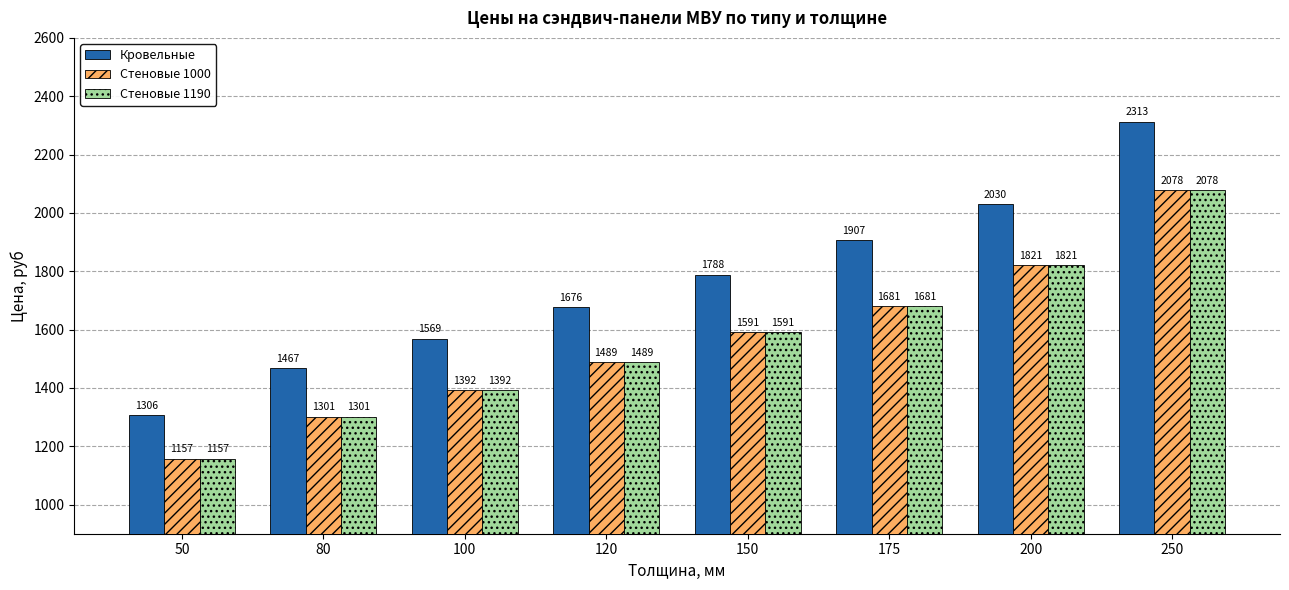

How many values in the Стеновые 1190 series are below 1591?

4